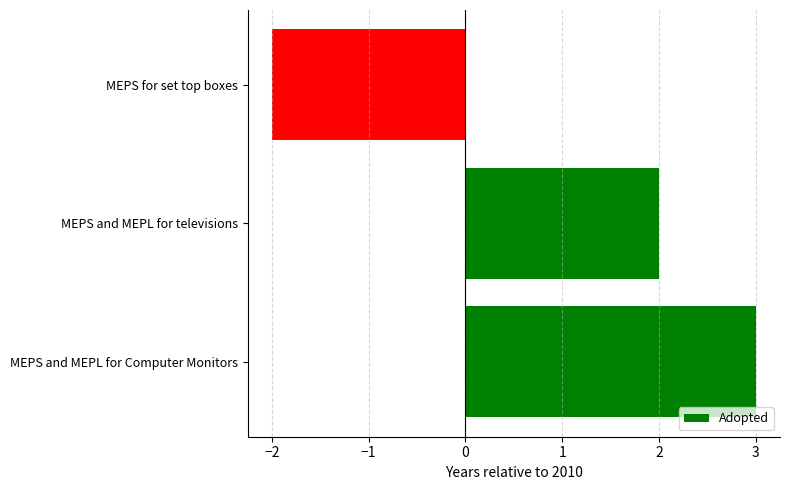

Reading top to bottom, what are all the values shown in this chart?

MEPS for set top boxes=-2	MEPS and MEPL for televisions=2	MEPS and MEPL for Computer Monitors=3